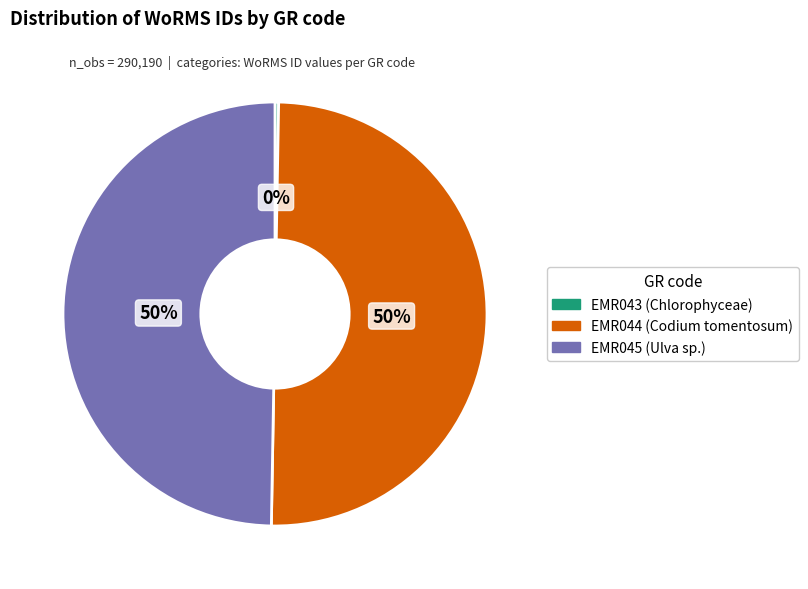

The EMR044 slice represents 63% of the pie. True or false?

False